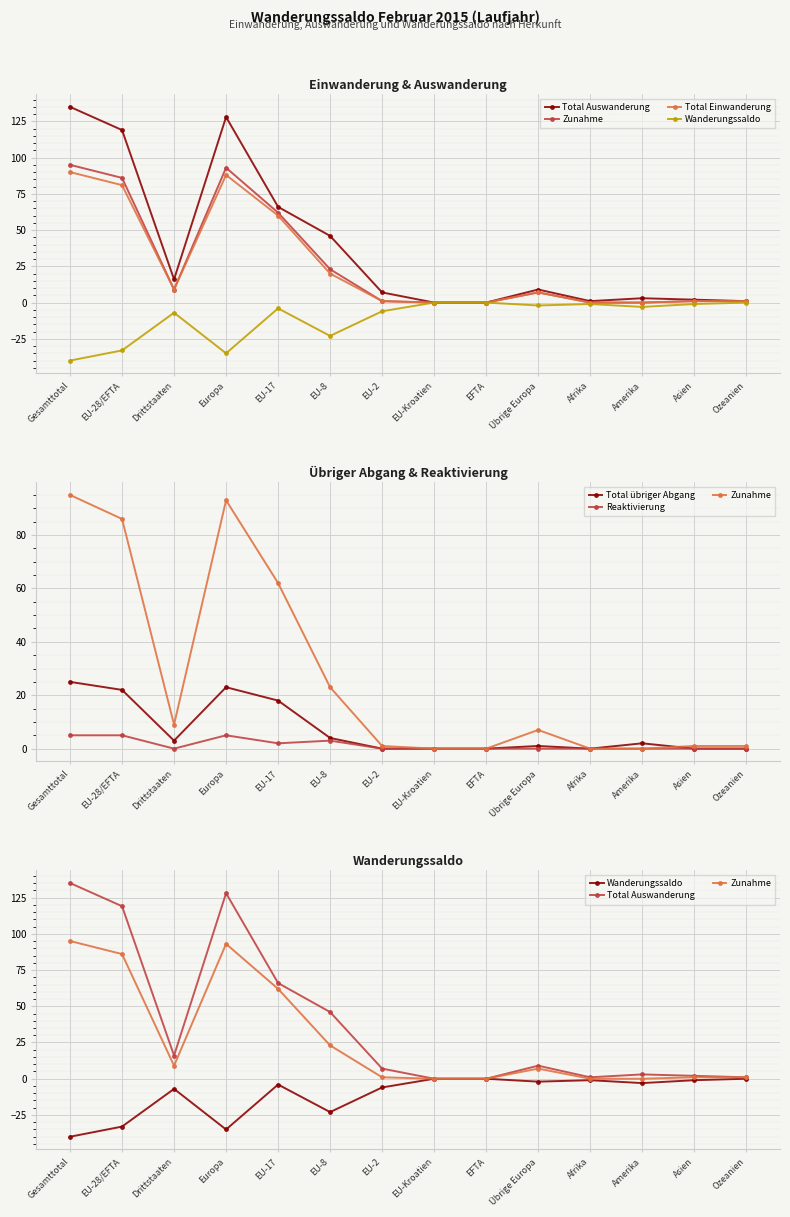

Which series has the largest total across all categories?

Total Auswanderung